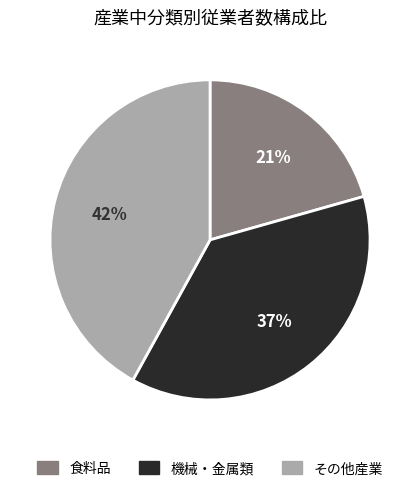

Is there any slice that represents more than half of the pie?

No